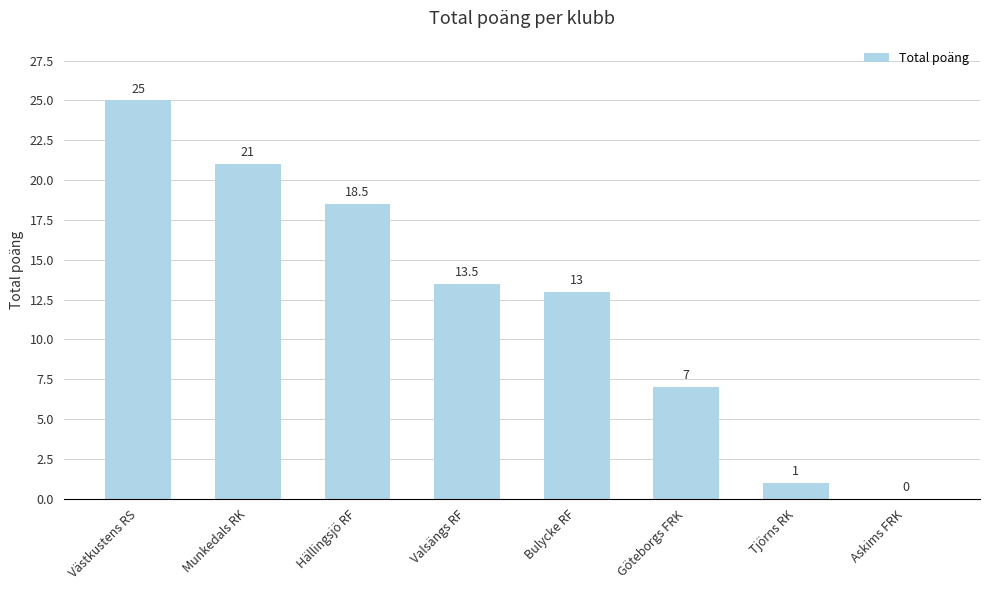

True or false: the data shows 20.9 at Valsängs RF.

False